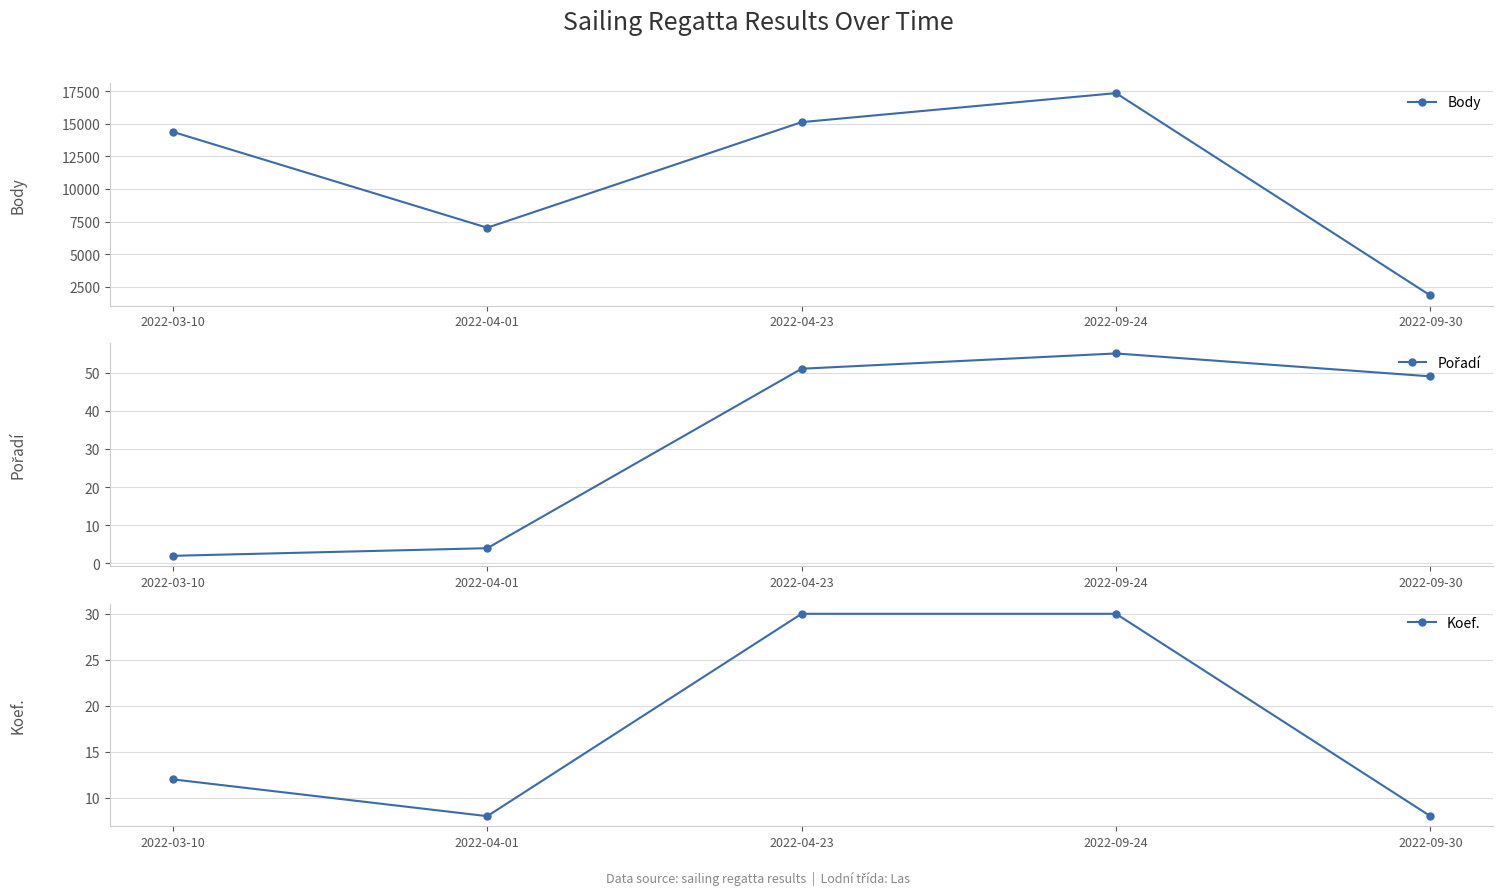

True or false: Body has a value of 24865 at 2022-04-23.

False